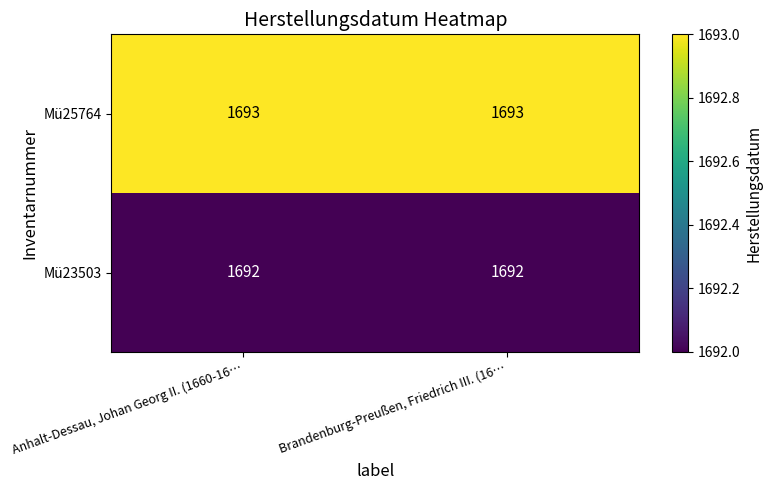

Reading left to right, transcribe all the data shown in this chart.

Mü25764: 1693	1693
Mü23503: 1692	1692